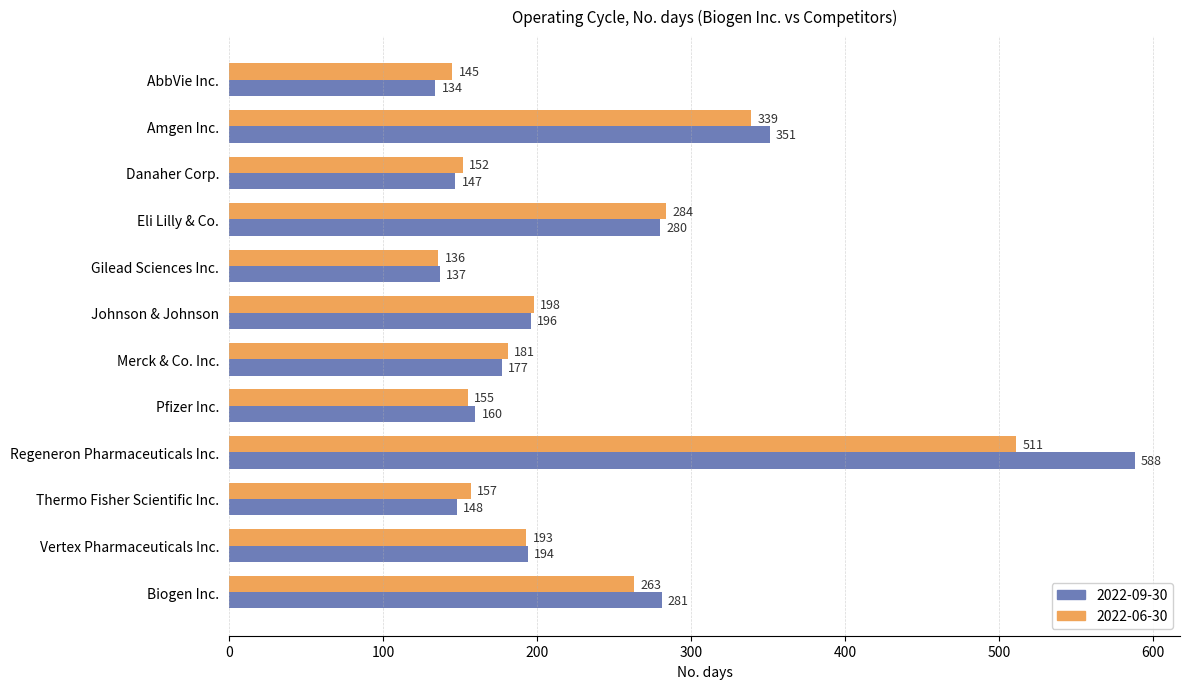

What is the sum of the 2022-09-30 values at Pfizer Inc. and Merck & Co. Inc.?

337